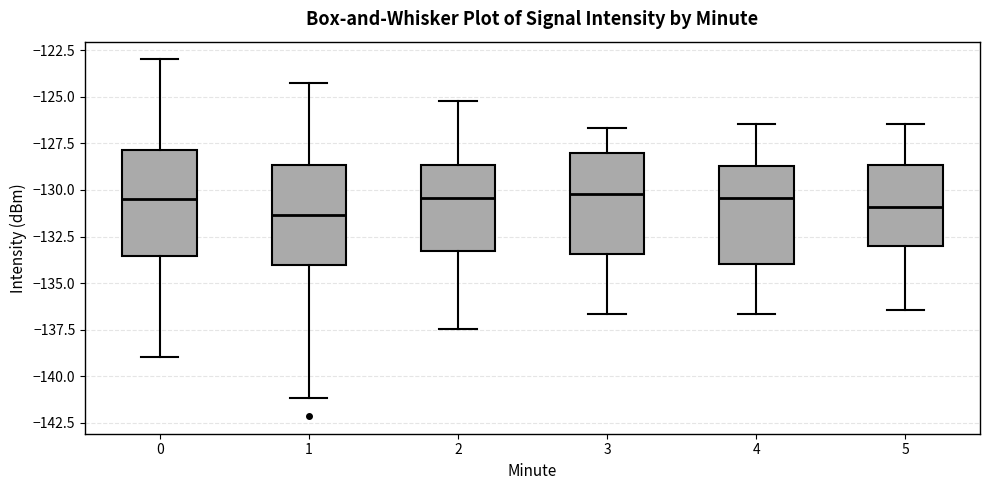

Reading left to right, read every box against the y-axis: the position of its median line, the range the box covers, and the ends of its whiskers. The values are not printed on the chart, so give them approximately, as read against the axis.

0: median -130.5, box -133.5 to -128.0, whiskers -139.0 to -123.0
1: median -131.5, box -134.0 to -128.5, whiskers -141.0 to -124.5
2: median -130.5, box -133.5 to -128.5, whiskers -137.5 to -125.0
3: median -130.0, box -133.5 to -128.0, whiskers -136.5 to -126.5
4: median -130.5, box -134.0 to -128.5, whiskers -136.5 to -126.5
5: median -131.0, box -133.0 to -128.5, whiskers -136.5 to -126.5